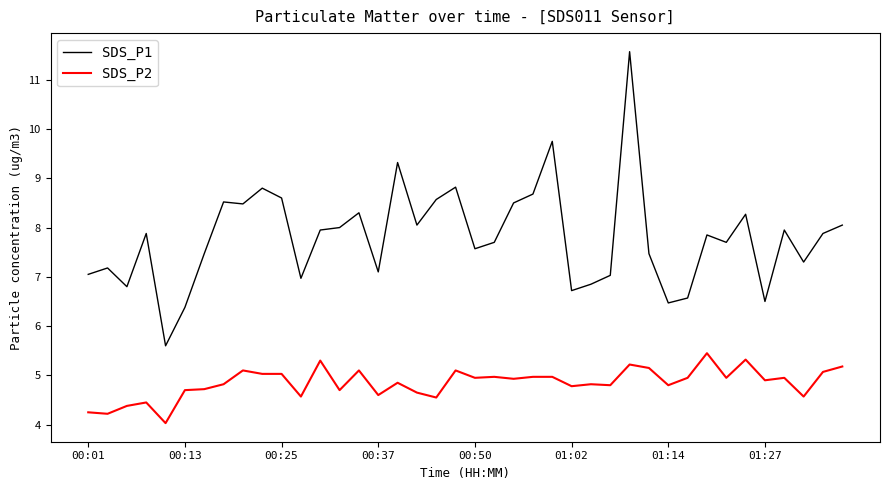

True or false: SDS_P1 and SDS_P2 cross at least once.

False